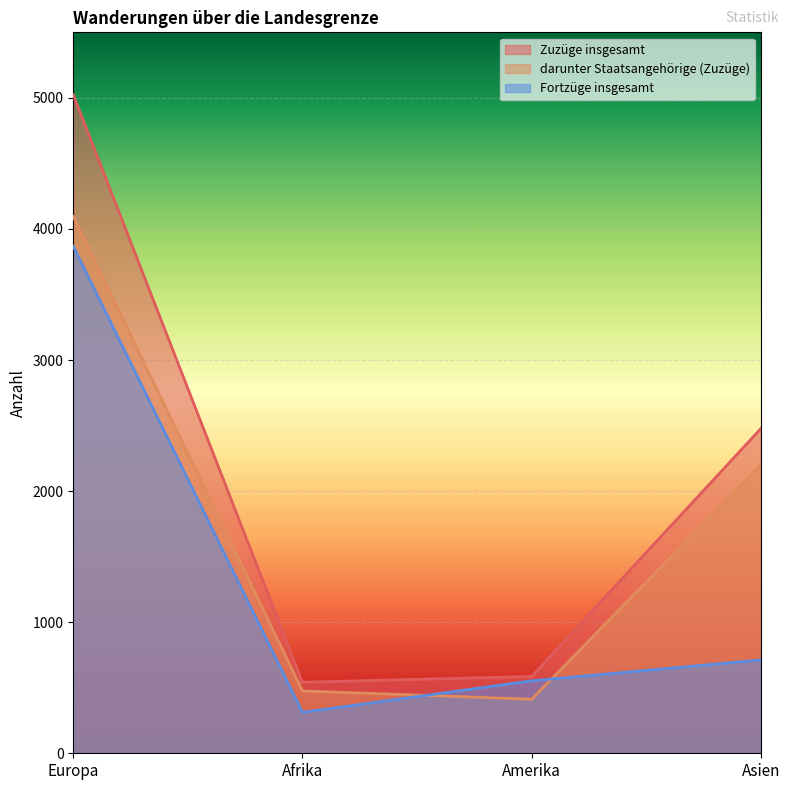

True or false: Fortzüge insgesamt and Zuzüge insgesamt cross at least once.

False